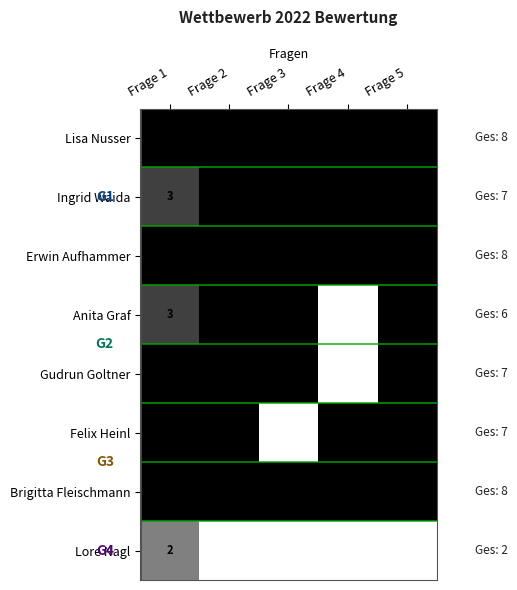

What is the highest value of the Ingrid Waida series?

3